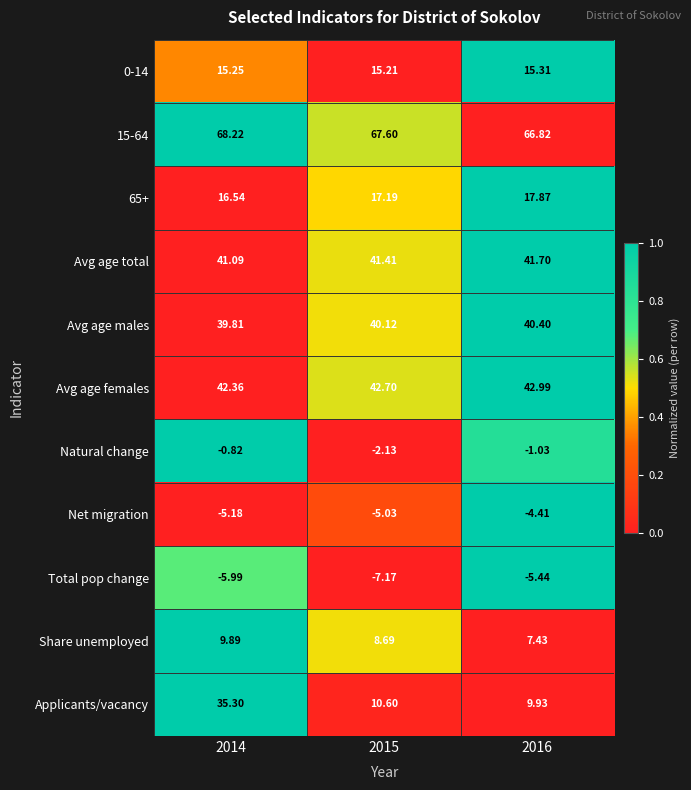

What is the difference between the highest and lowest values at 2014?

74.2